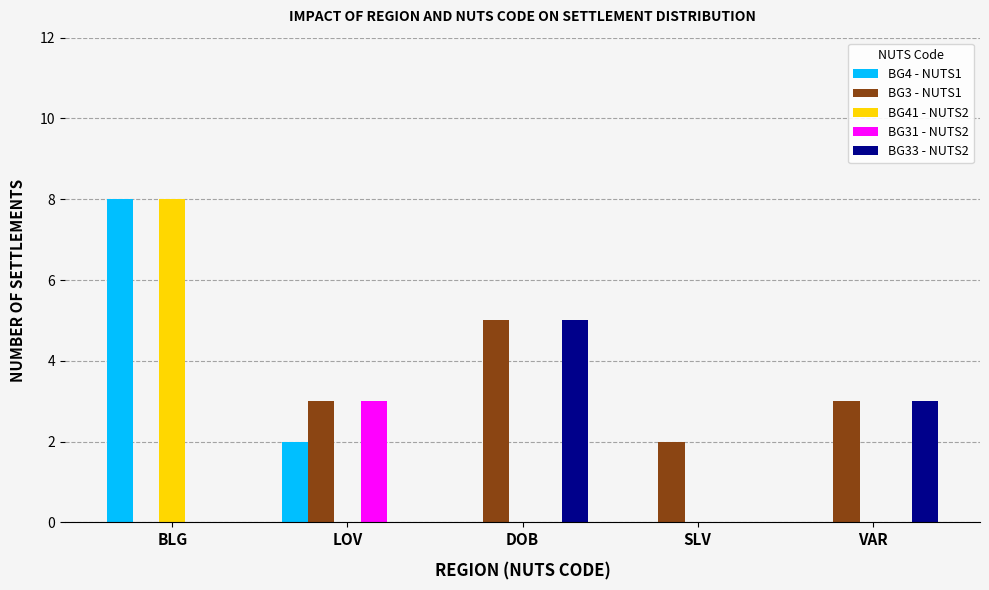

How many distinct data groups are displayed?

5